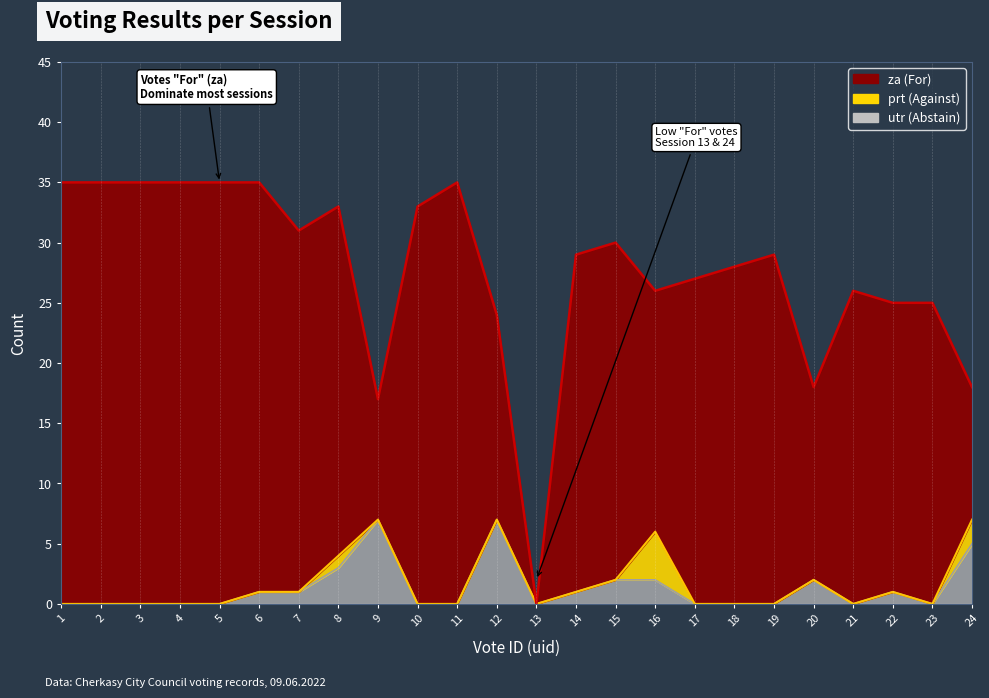

At which category is the sum across all series the highest?

1